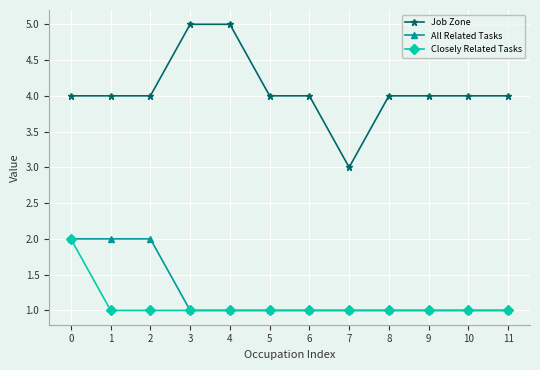

What is the minimum value for Closely Related Tasks?

1